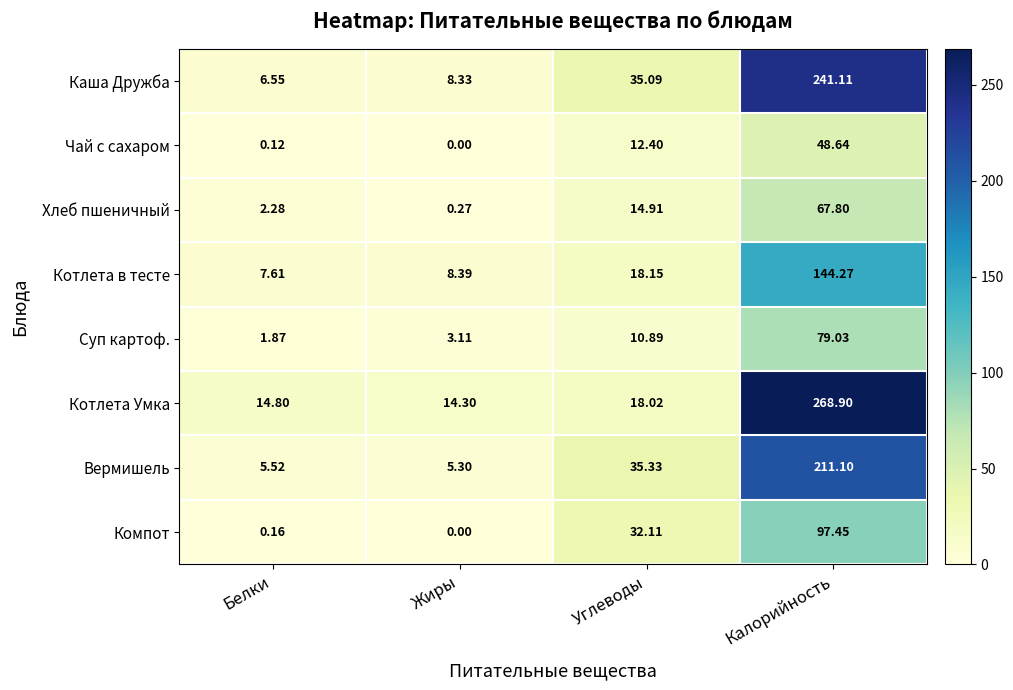

Which category has the highest value in the Каша Дружба series?

Калорийность